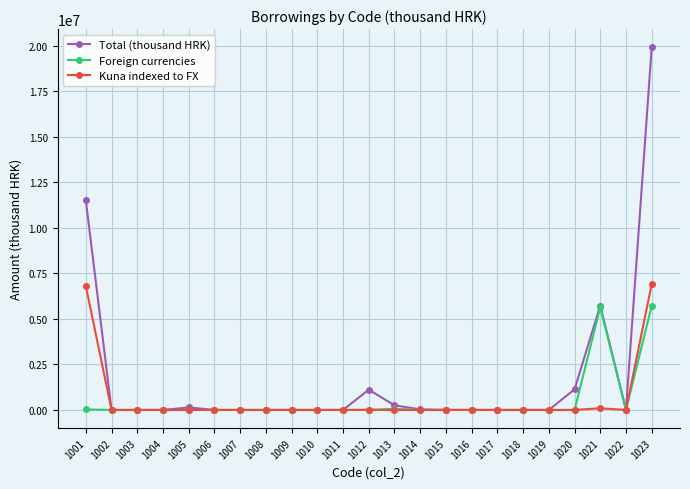

List the series in order of their peak value, lowest first.

Foreign currencies, Kuna indexed to FX, Total (thousand HRK)